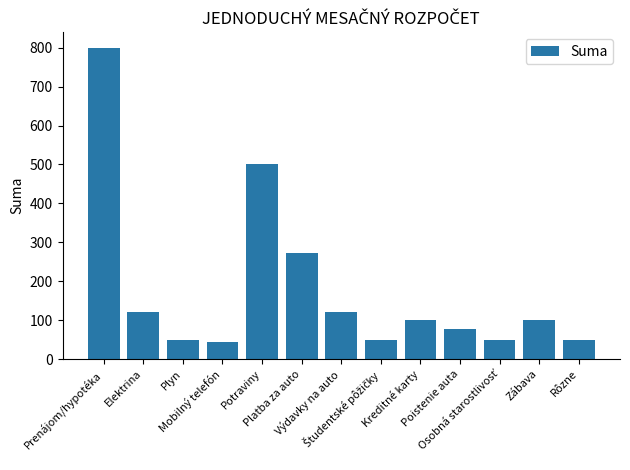

Is it true that the value at Výdavky na auto is 157?

False